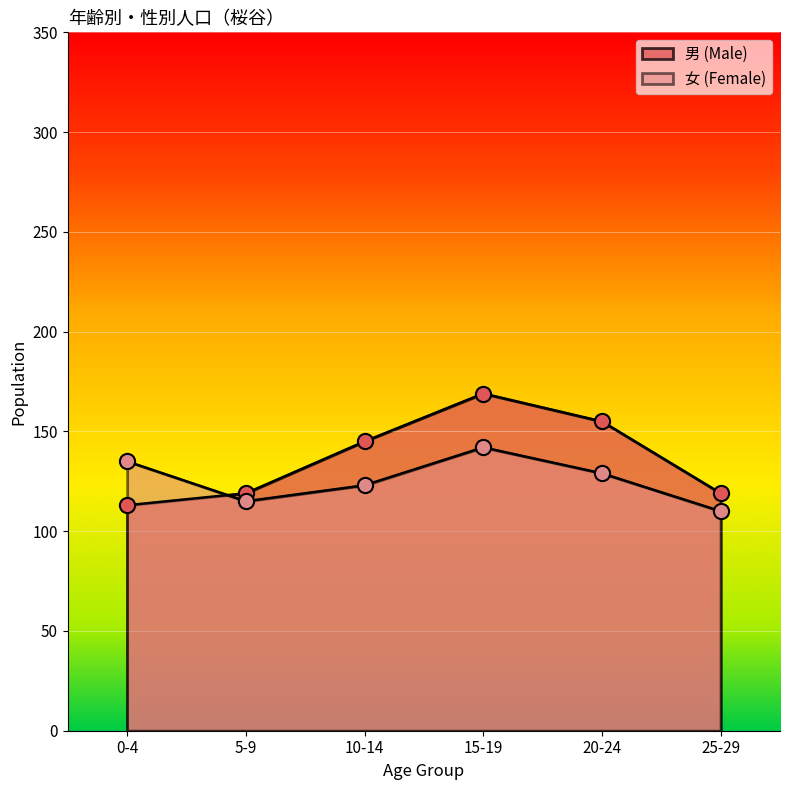

What are all the series names shown in the legend?

男 (Male), 女 (Female)